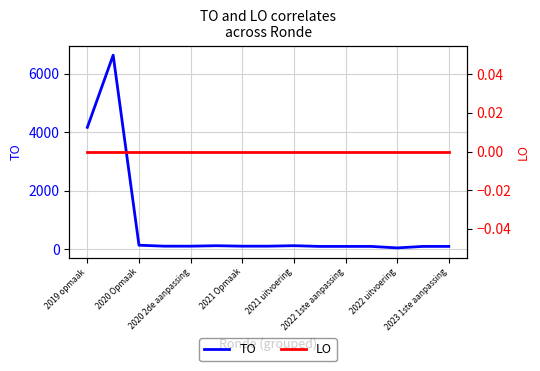

True or false: LO and TO intersect in this chart.

False